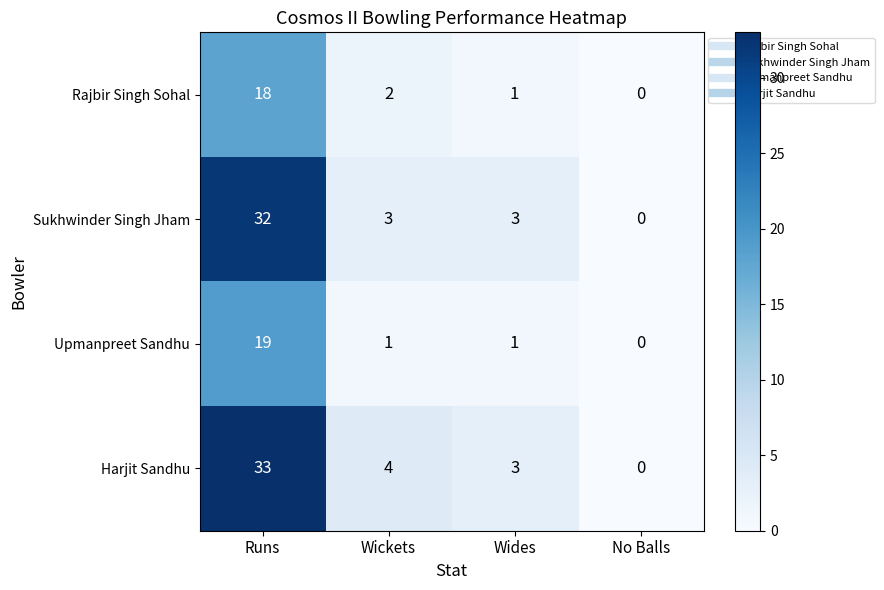

At Runs, list the series in order from smallest to largest.

Rajbir Singh Sohal, Upmanpreet Sandhu, Sukhwinder Singh Jham, Harjit Sandhu